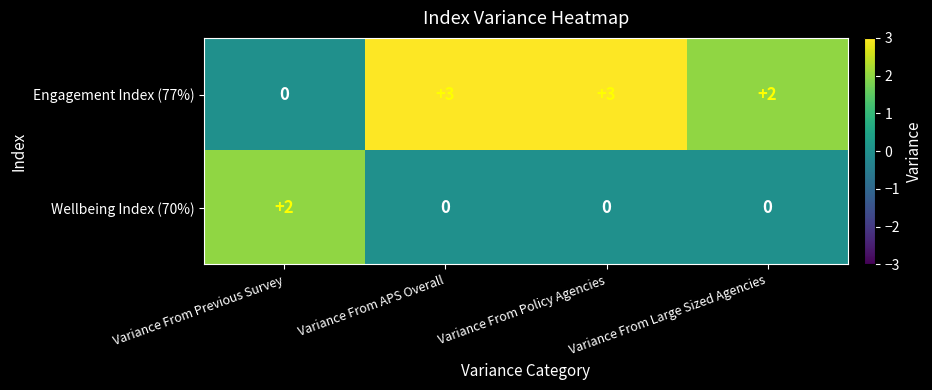

What is the total value across all series at Variance From APS Overall?

3